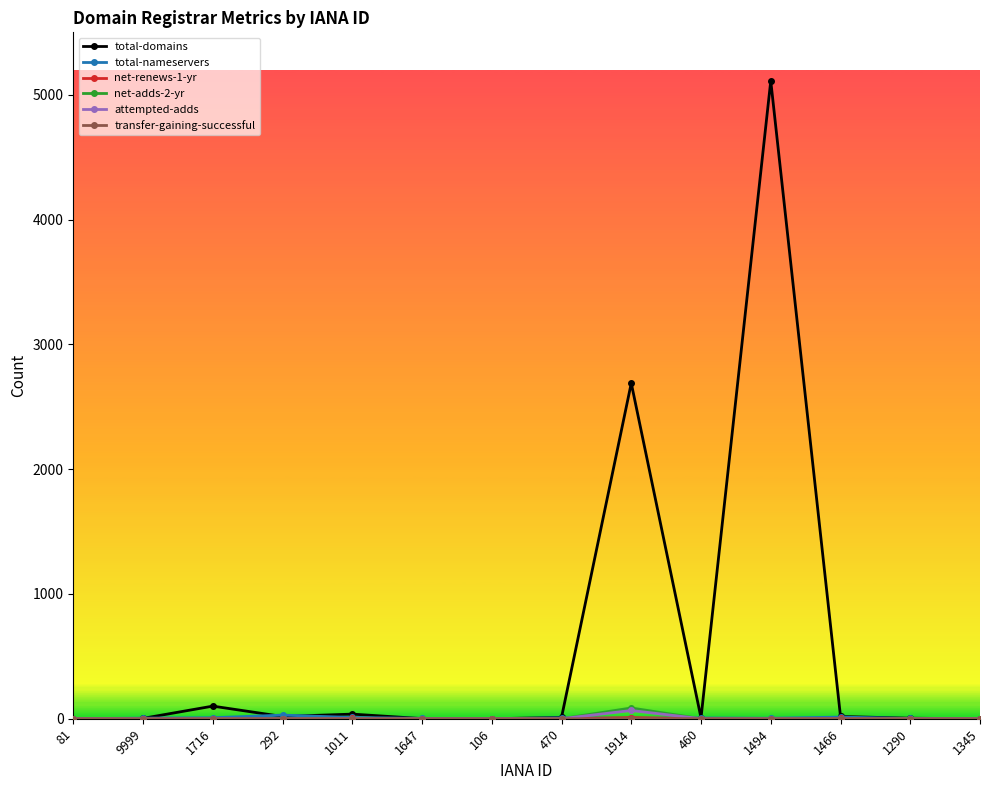

Which series has the largest range (max minus min)?

total-domains